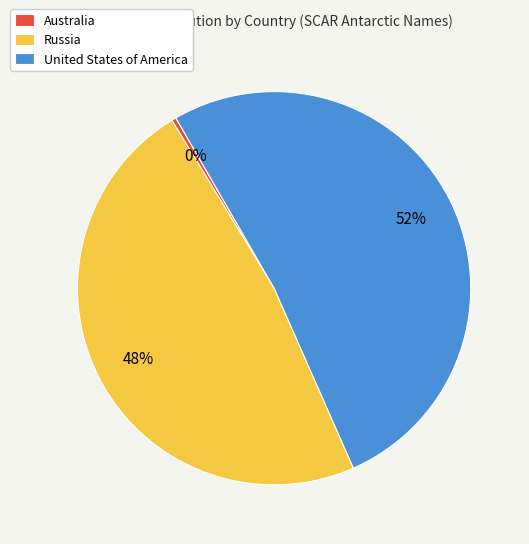

How many slices are in this pie chart?

3